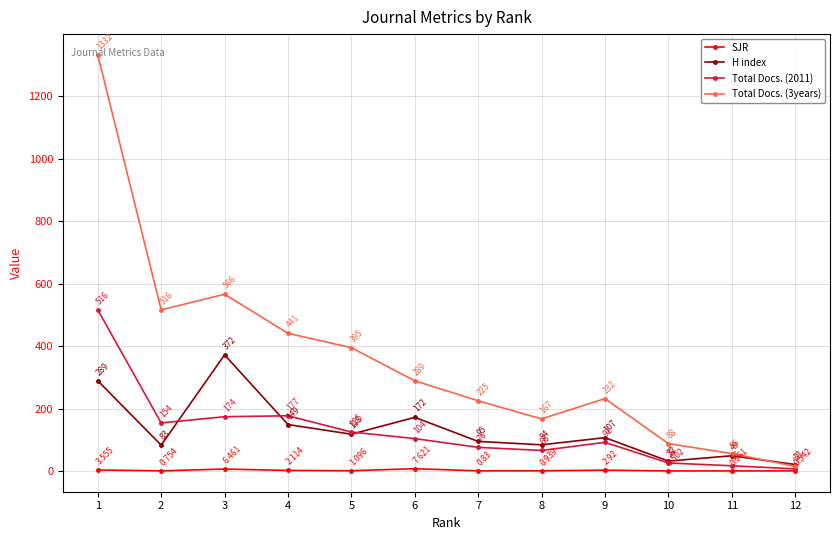

True or false: H index and SJR intersect in this chart.

False